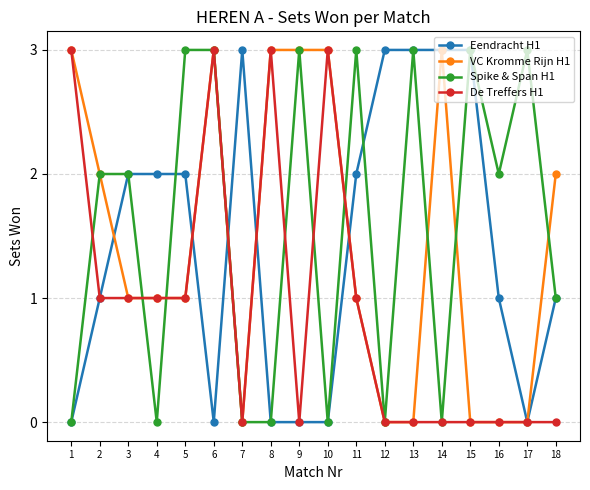

Is the value of VC Kromme Rijn H1 at 3 greater than the value of De Treffers H1 at 16?

Yes